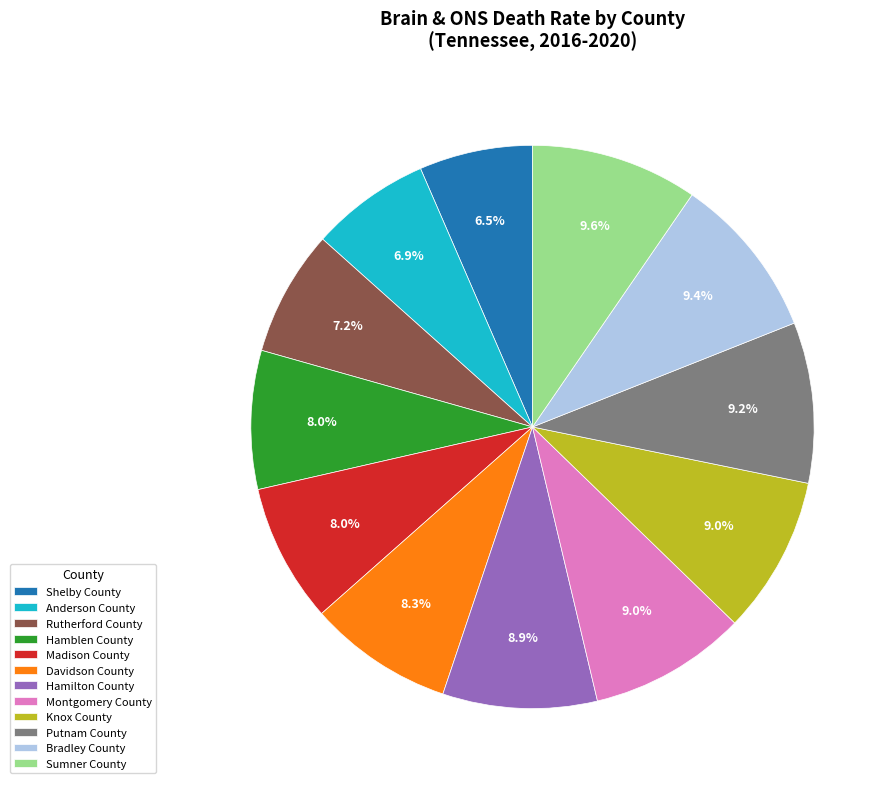

Which has a higher value, Madison County or Shelby County?

Madison County